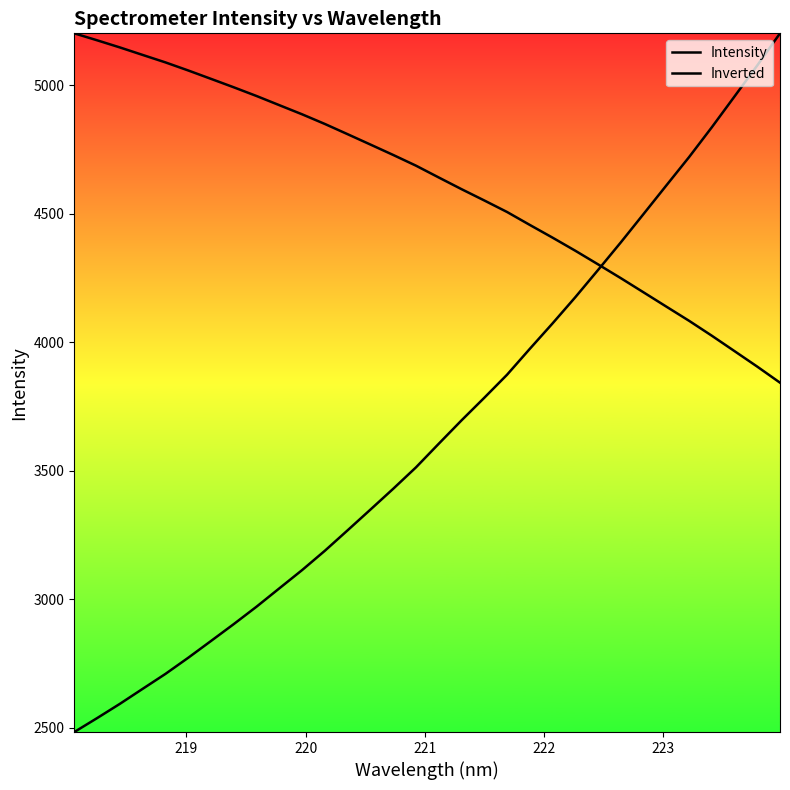

How many categories are shown in the chart?

32